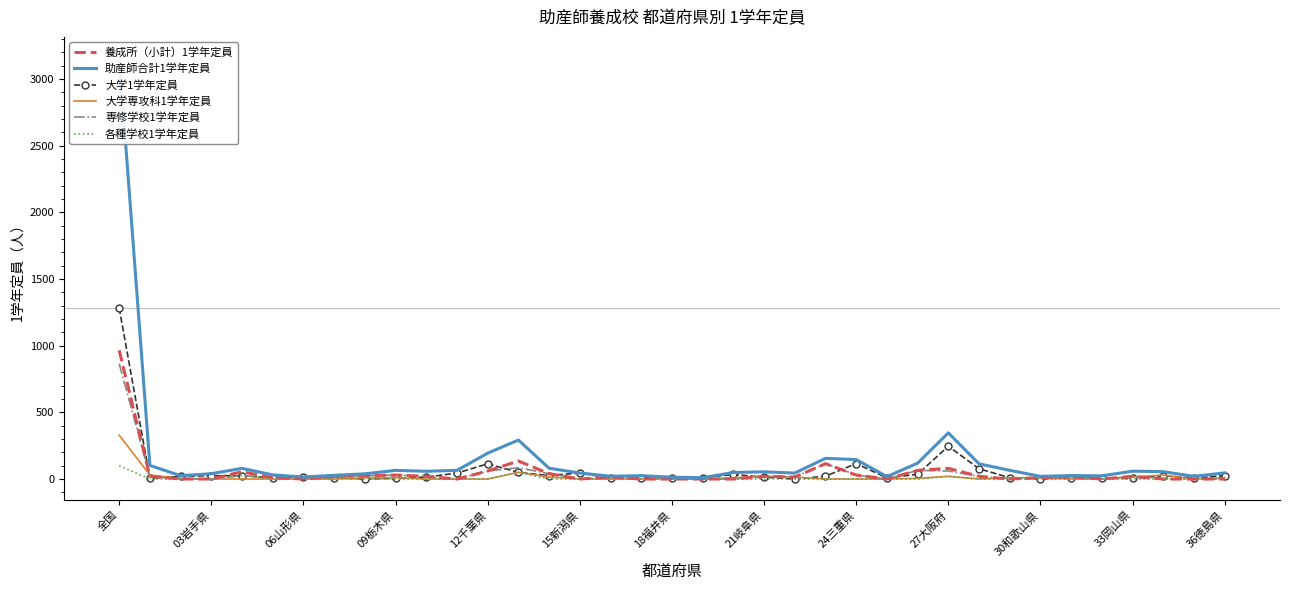

True or false: 各種学校1学年定員 has a value of -52 at 12千葉県.

False